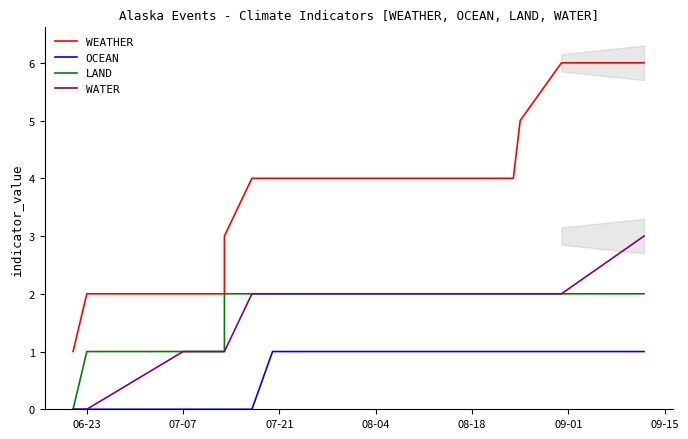

What is the value of the LAND point at the 6th from the left?

2